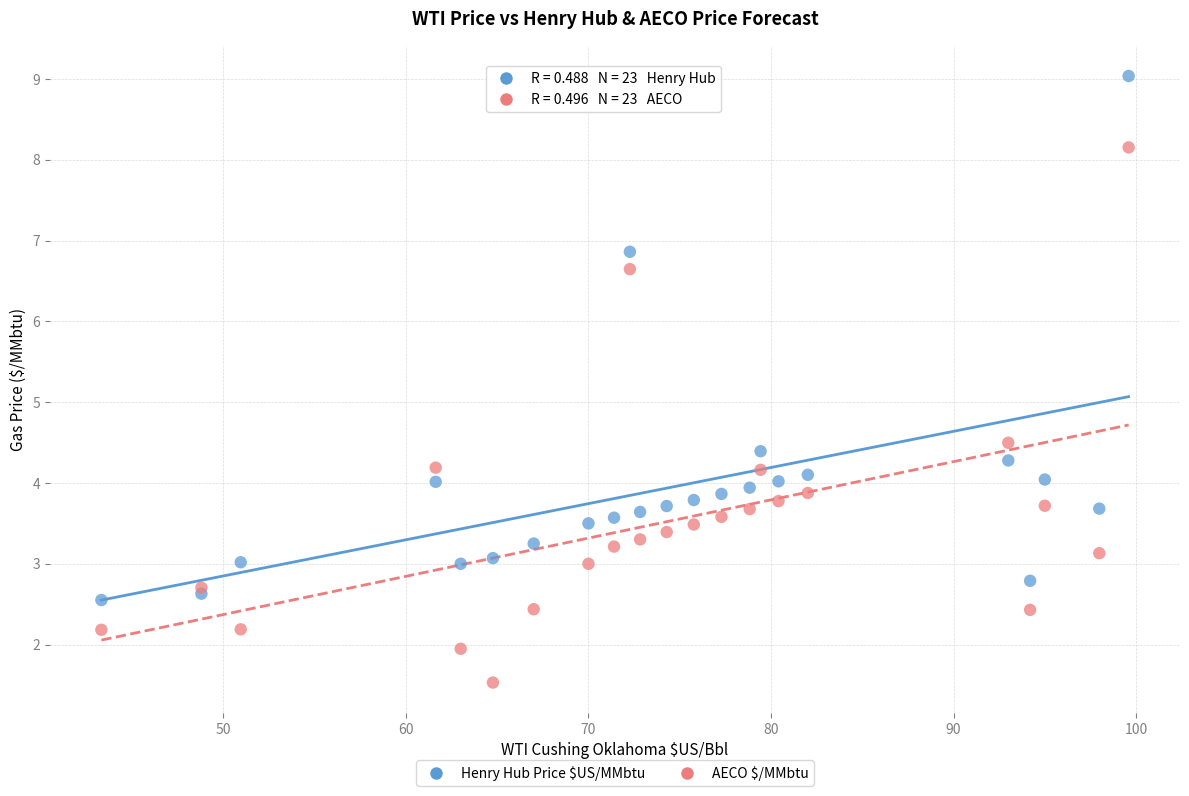

What are all the series names shown in the legend?

Henry Hub Price $US/MMbtu, AECO $/MMbtu